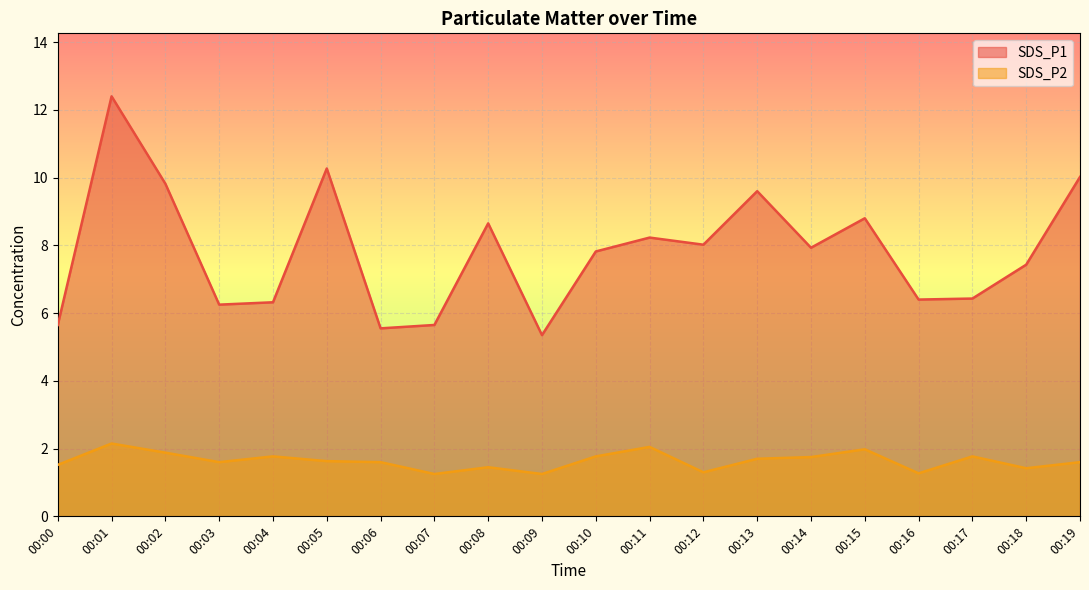

How many interior local peaks does the SDS_P1 series have?

6